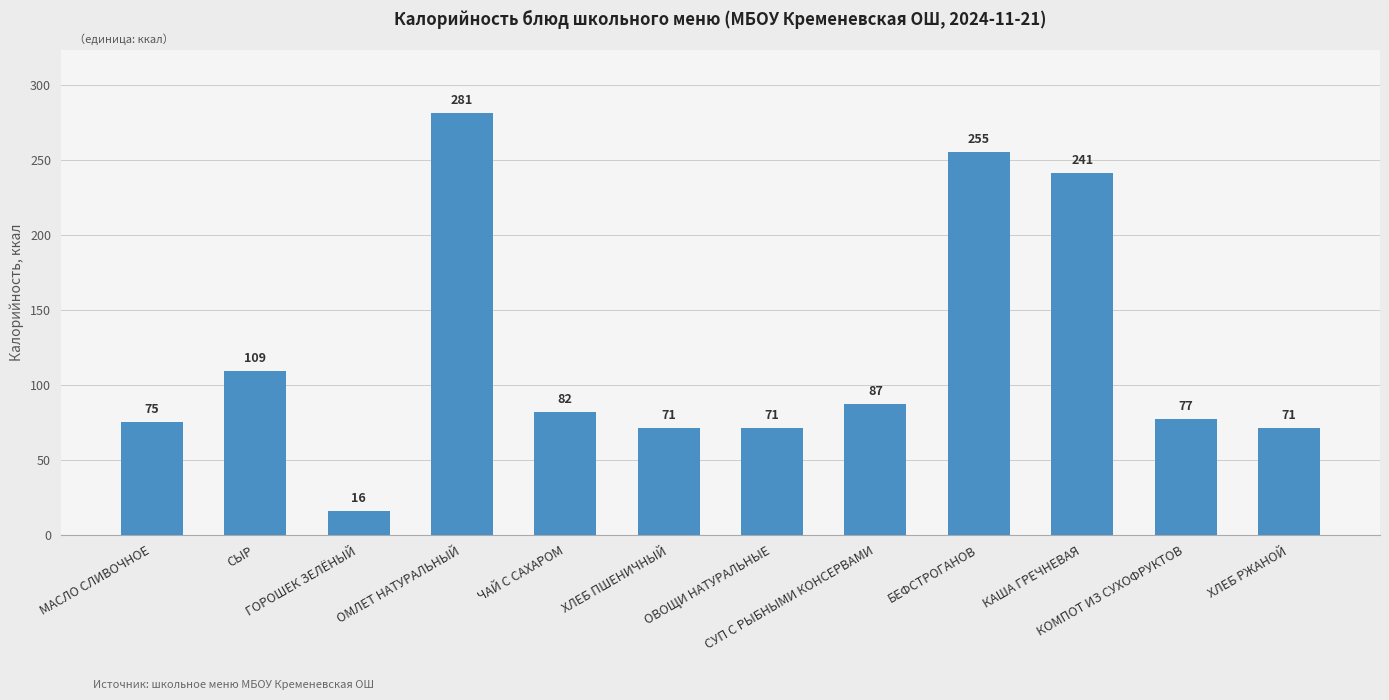

What is the difference between the values at КАША ГРЕЧНЕВАЯ and ХЛЕБ РЖАНОЙ?

170